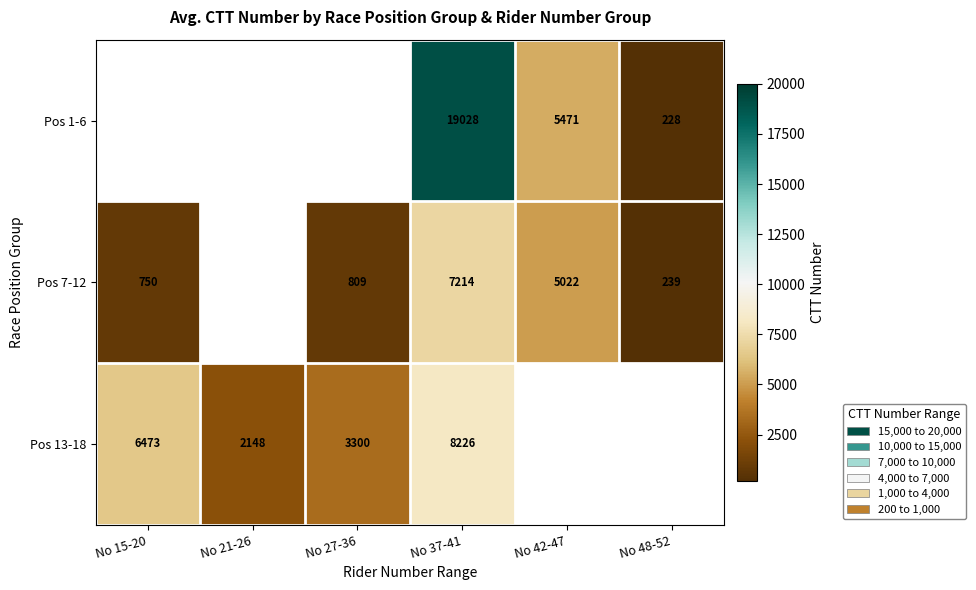

The Pos 7-12 series shows 149.6 at No 48-52. True or false?

False